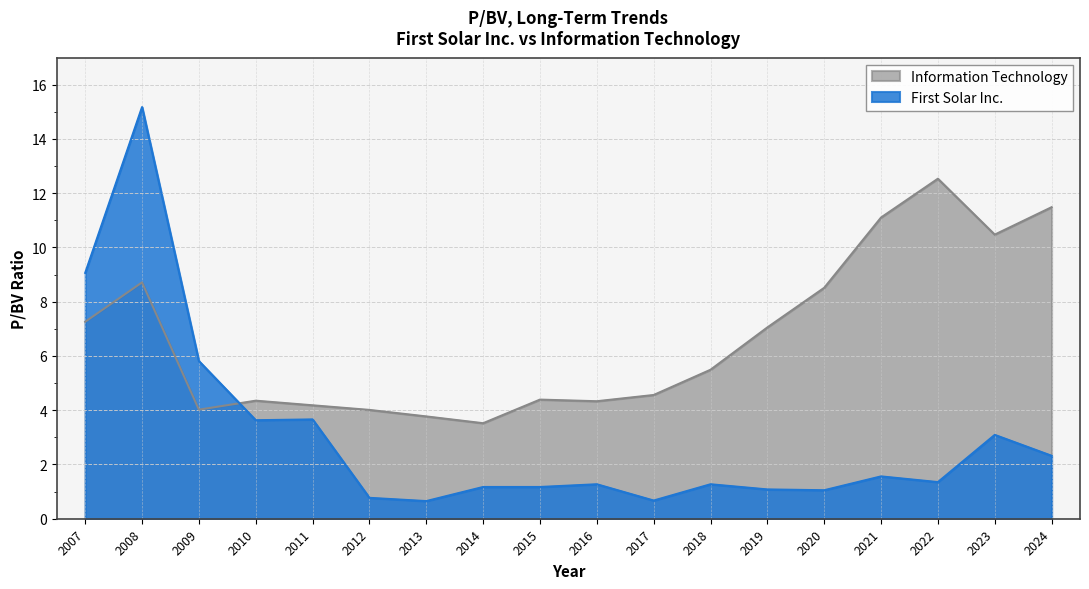

What is the difference between the First Solar Inc. values at 2015 and 2018?

0.1